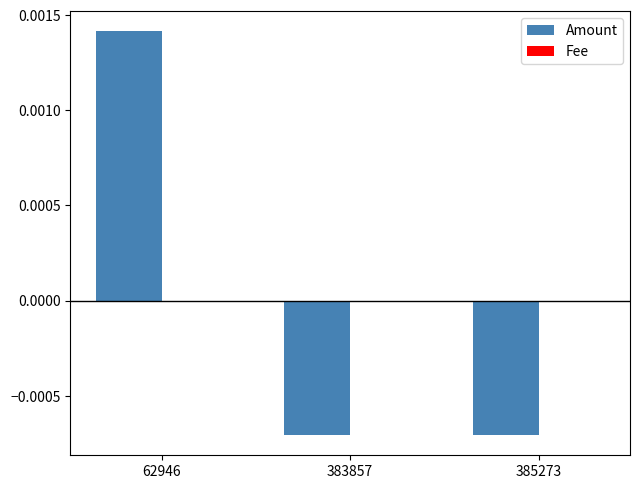

Between 62946 and 383857, which is larger?

62946